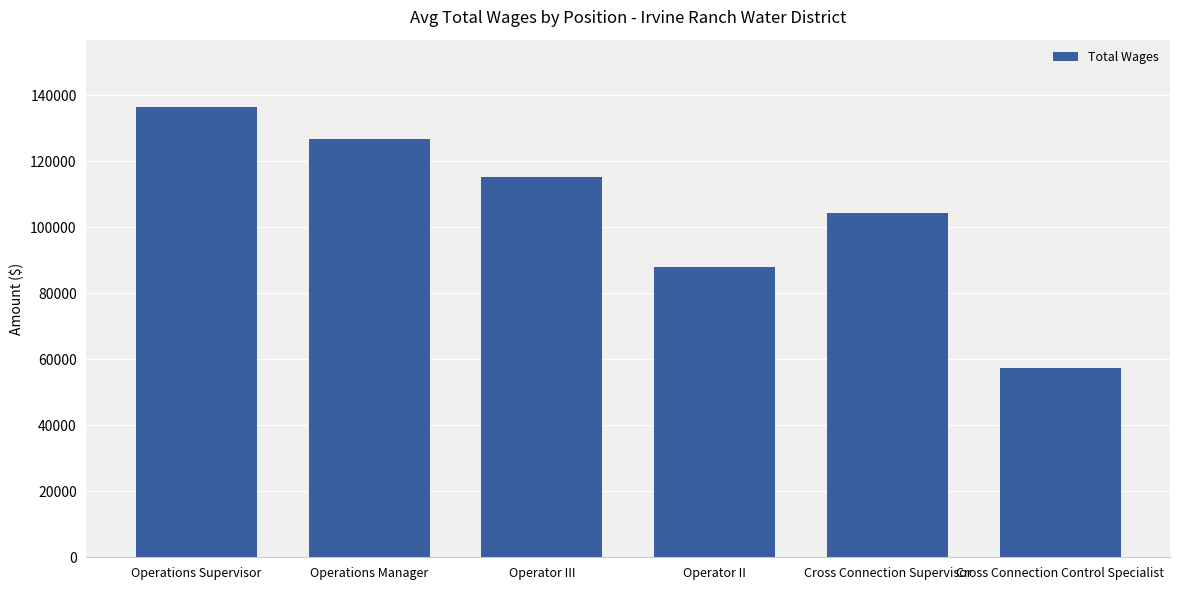

Are the bars horizontal?

No